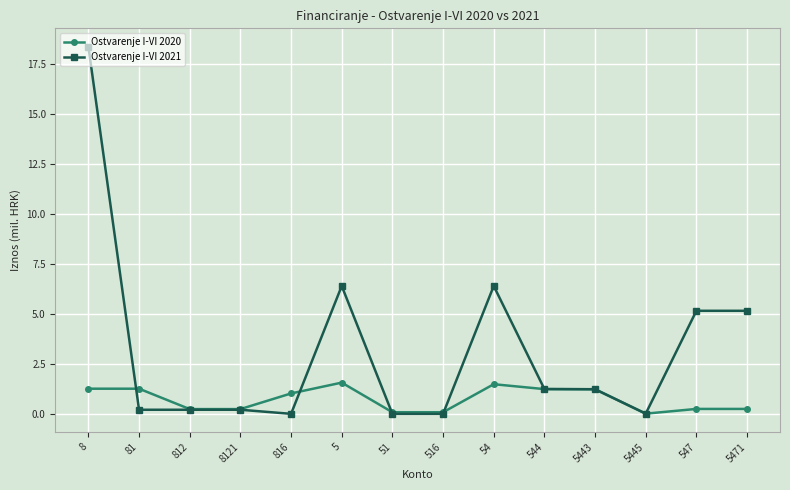

The Ostvarenje I-VI 2021 series shows 7.7 at 547. True or false?

False